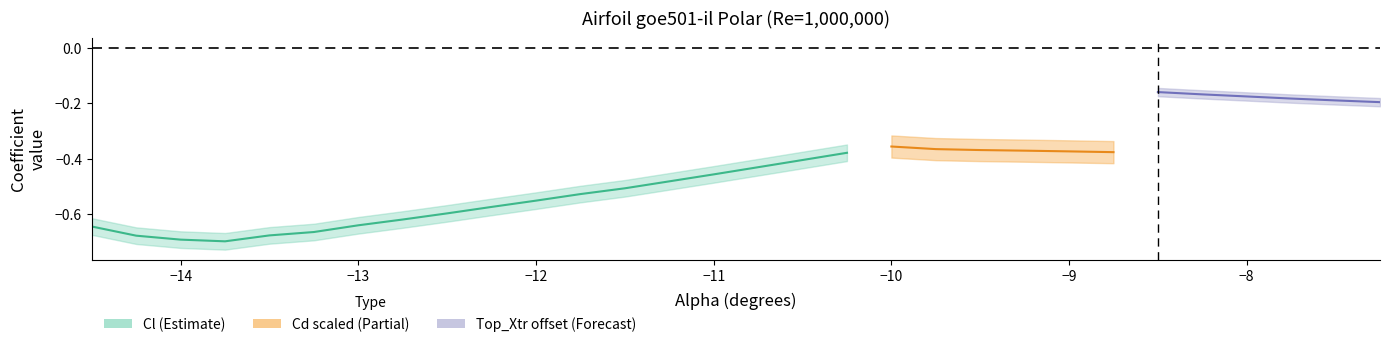

Between 9 and 17, which series saw the biggest shift?

Cl